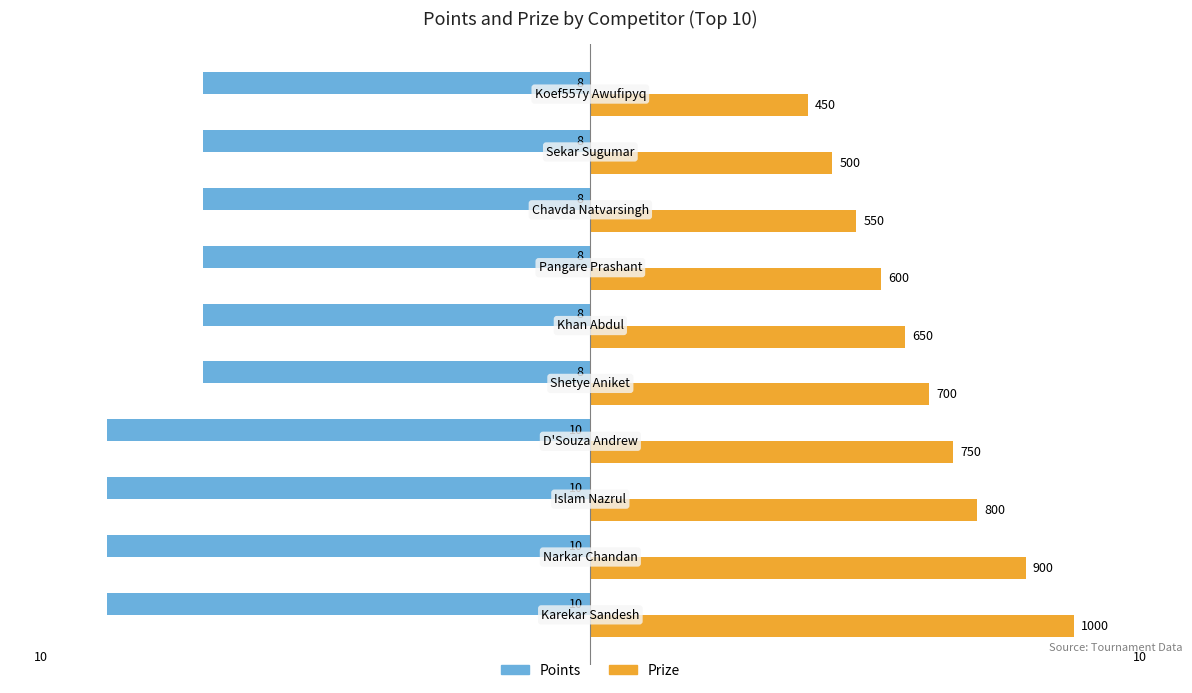

What is the greatest value displayed?

10.0